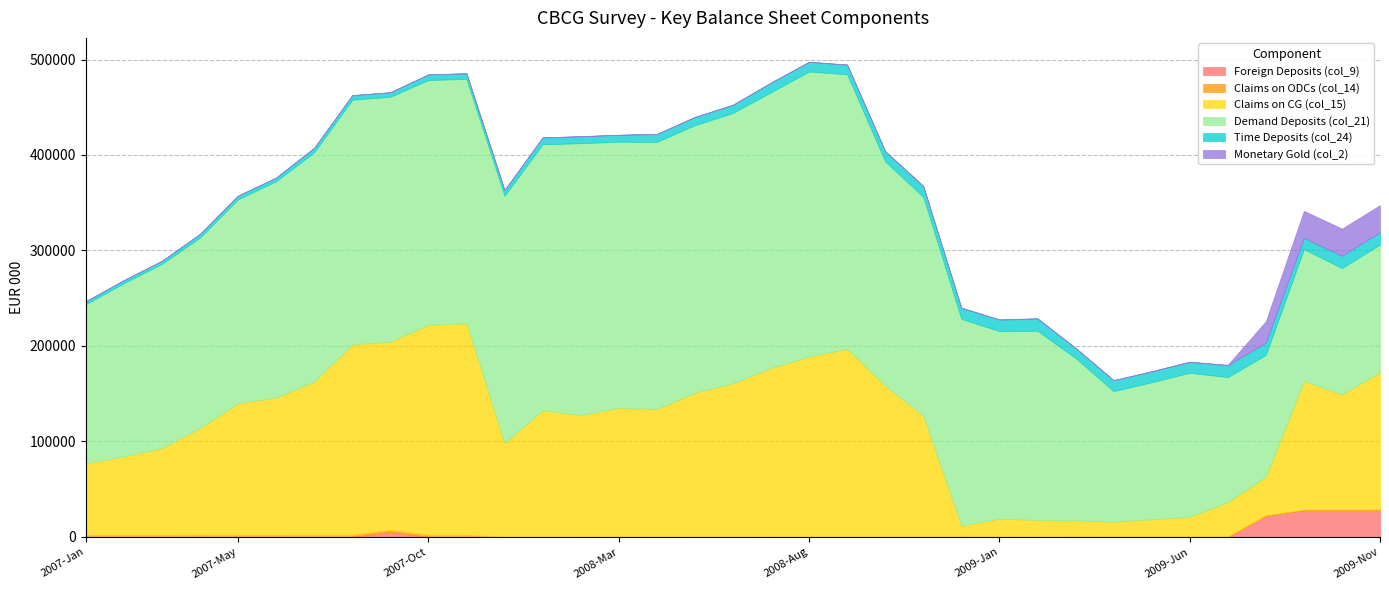

Which series has the largest range (max minus min)?

Claims on CG (col_15)